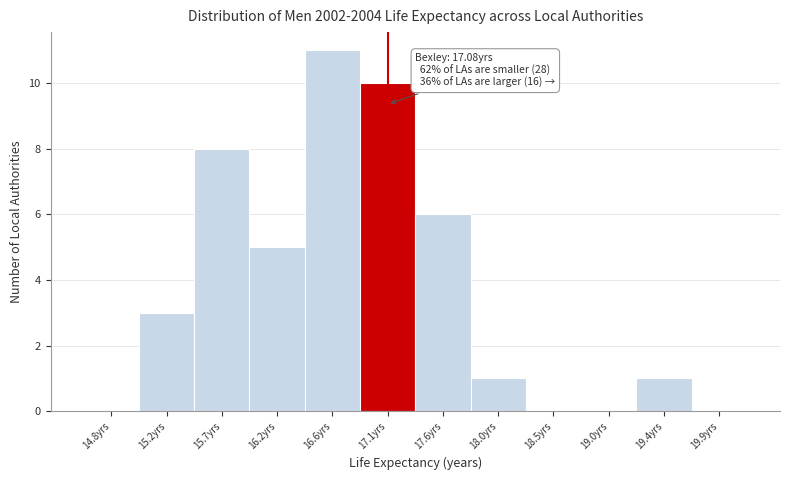

Over which range of the x-axis is the bar tallest?

16.40 to 16.85